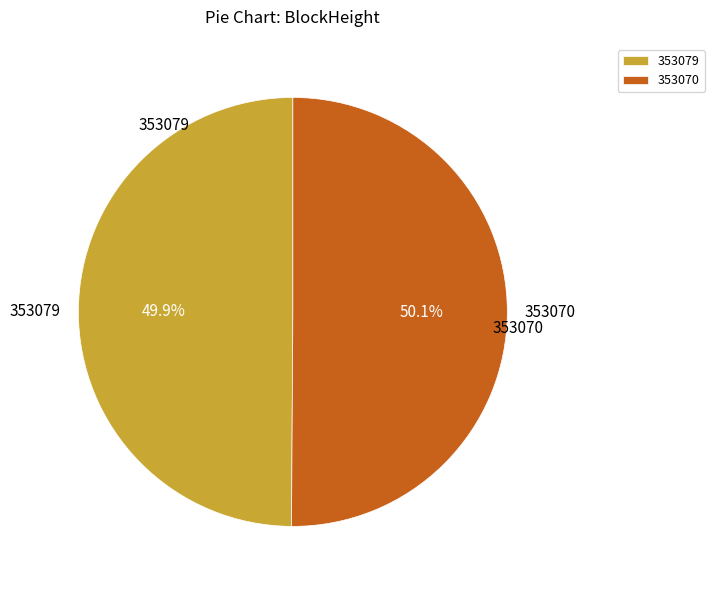

Is there any slice that represents more than half of the pie?

Yes